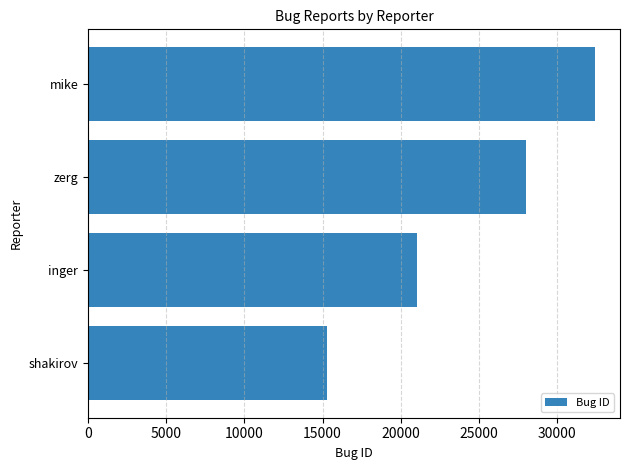

Reading top to bottom, transcribe all the data shown in this chart.

32395	27977	21068	15266